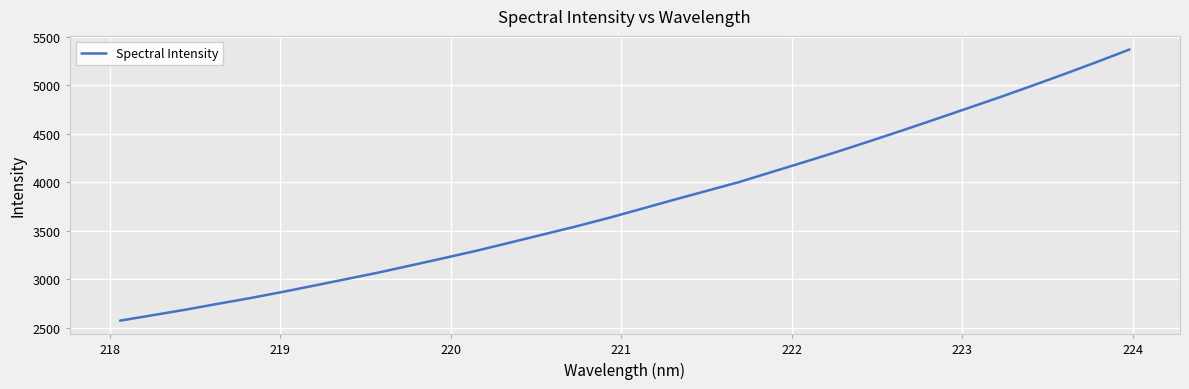

What is the minimum value shown in the chart?

2573.9